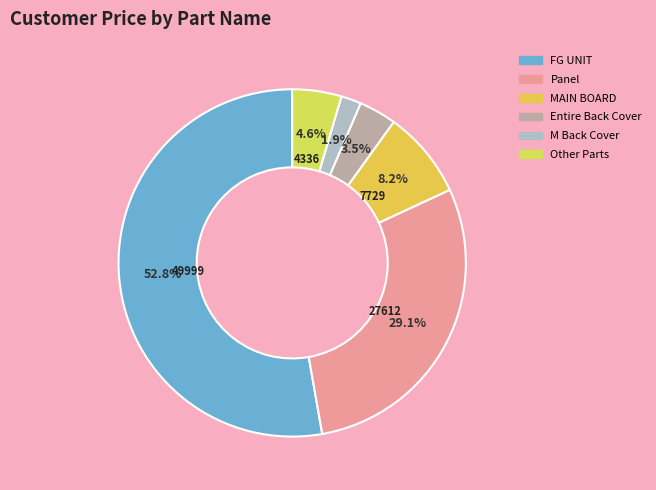

To the nearest percent, what is the average slice percentage?

17%